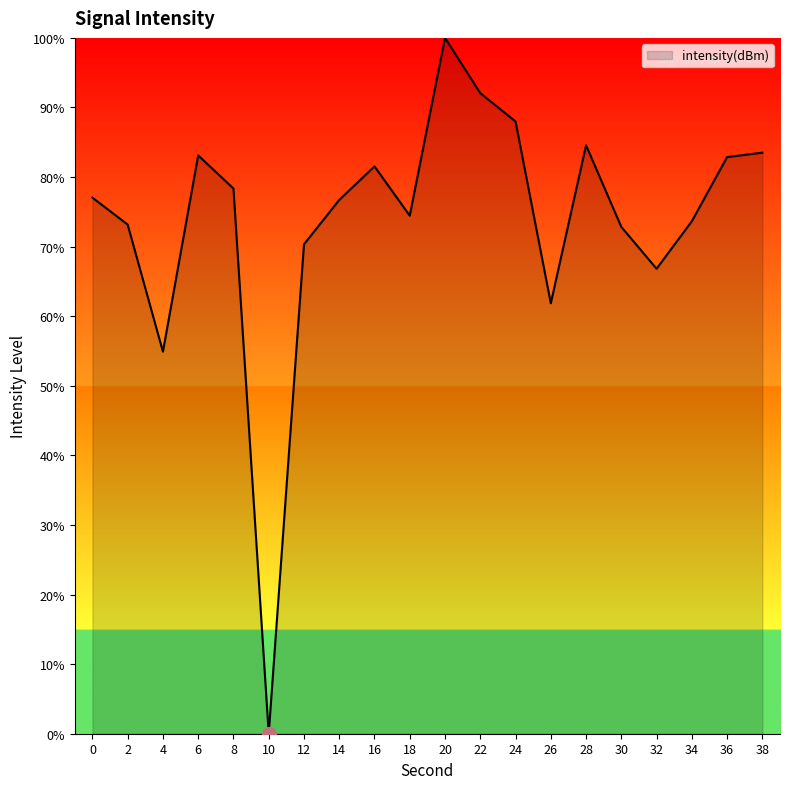

The chart shows a value of 100.0 at 20. True or false?

True